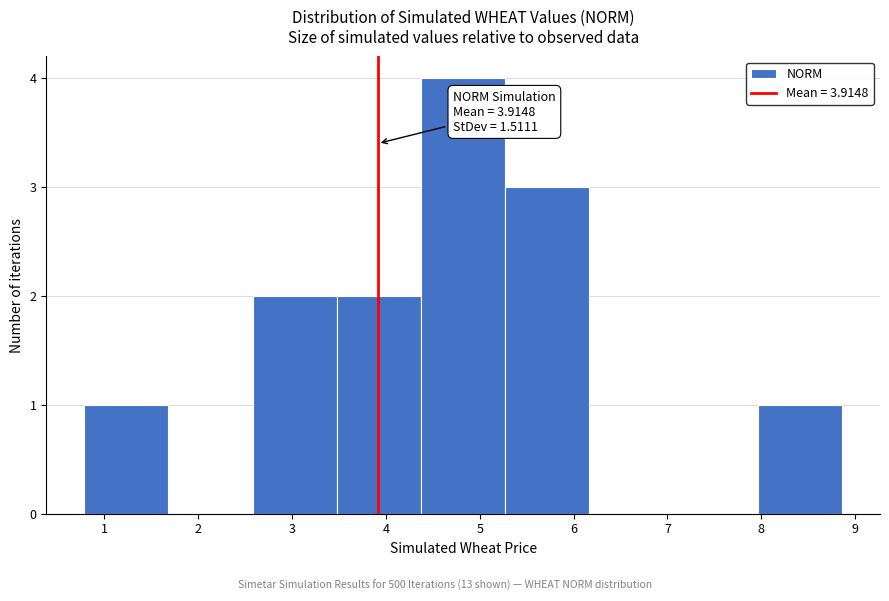

Which range on the x-axis has the tallest bar?

4.4 to 5.3